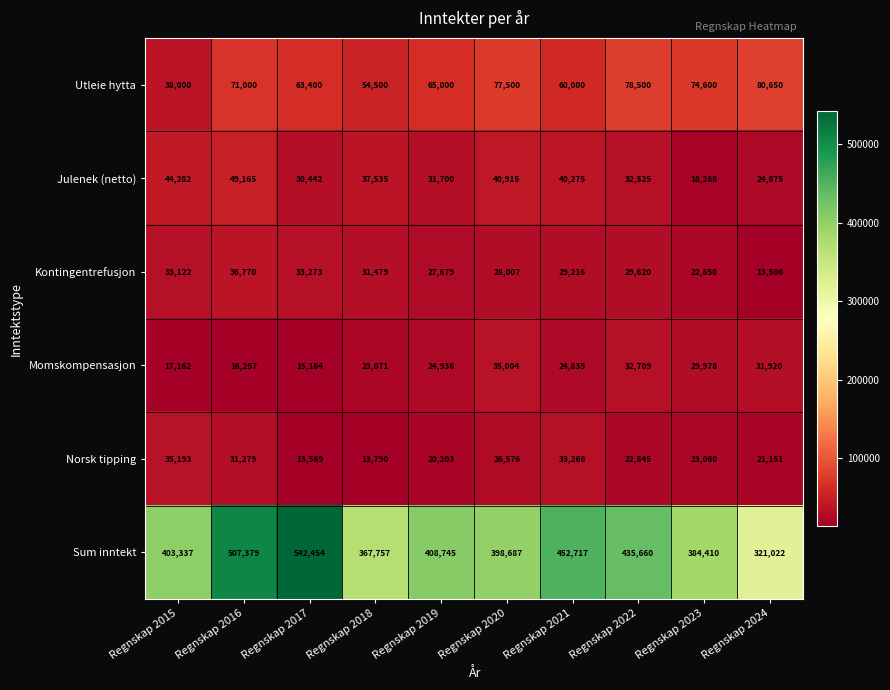

At which category is the sum across all series the highest?

Regnskap 2016